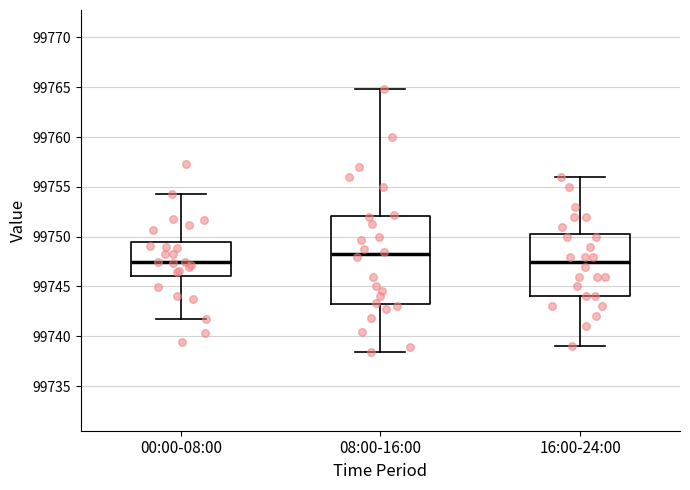

Reading left to right, transcribe this box plot: for each box, give where its median line is, the range the box spans, and where its two whiskers end, as read against the y-axis. The values are not printed on the chart, so give them approximately, as read against the axis.

00:00-08:00: median 99747.5, box 99746.0 to 99749.5, whiskers 99742.0 to 99754.5
08:00-16:00: median 99748.0, box 99743.0 to 99752.0, whiskers 99738.5 to 99765.0
16:00-24:00: median 99747.5, box 99744.0 to 99750.5, whiskers 99739.0 to 99756.0